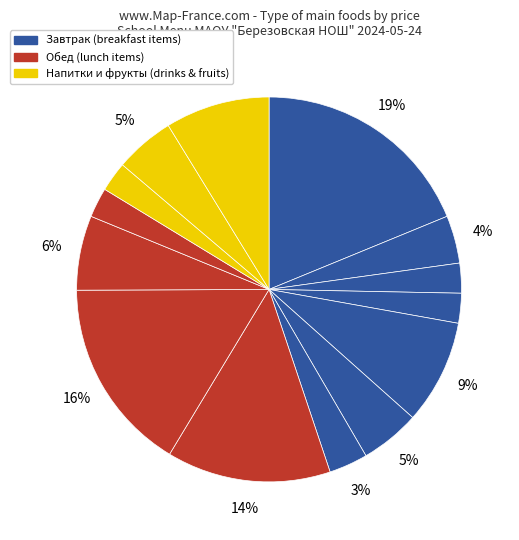

Count the number of slices in the pie.

14